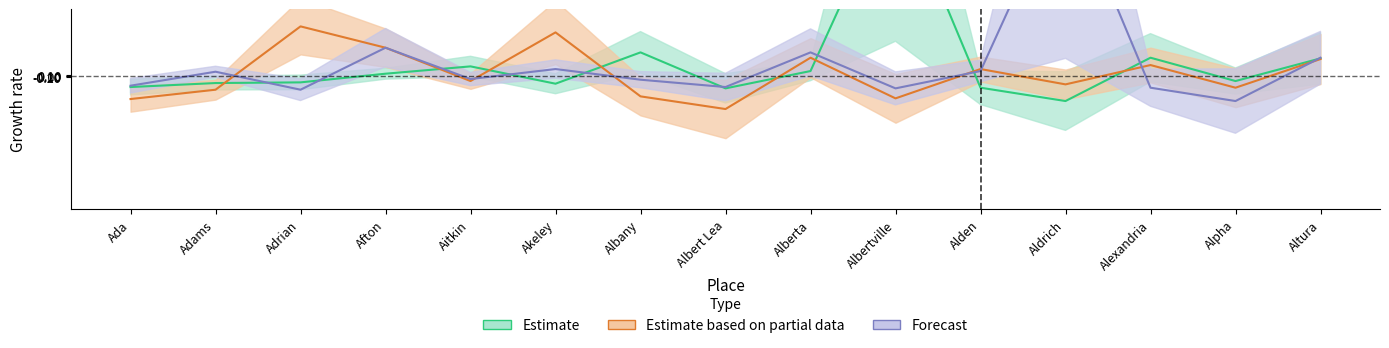

Between Adams and Afton, which series saw the biggest shift?

Estimate based on partial data